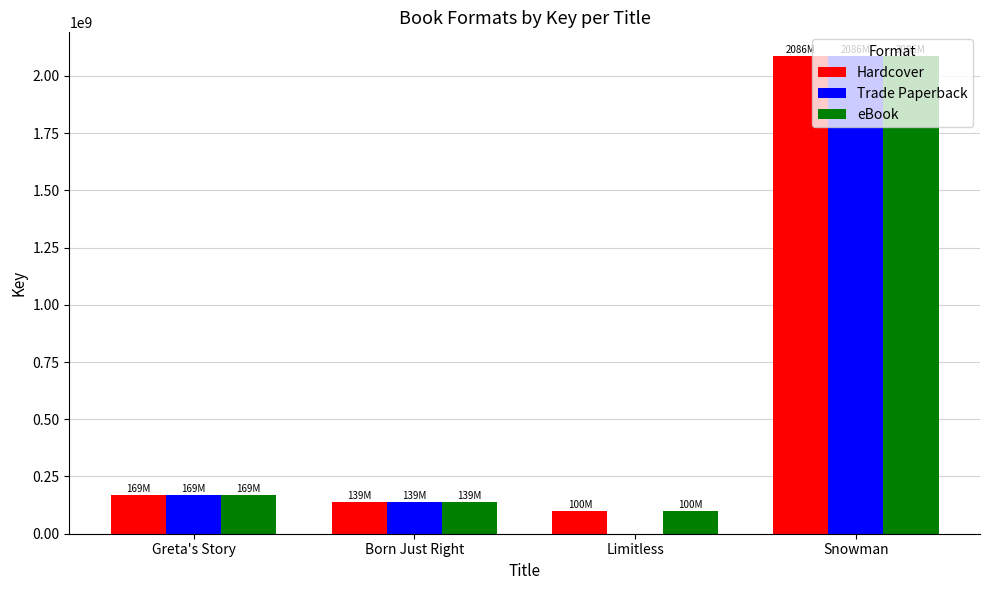

Count the number of data series in this chart.

3